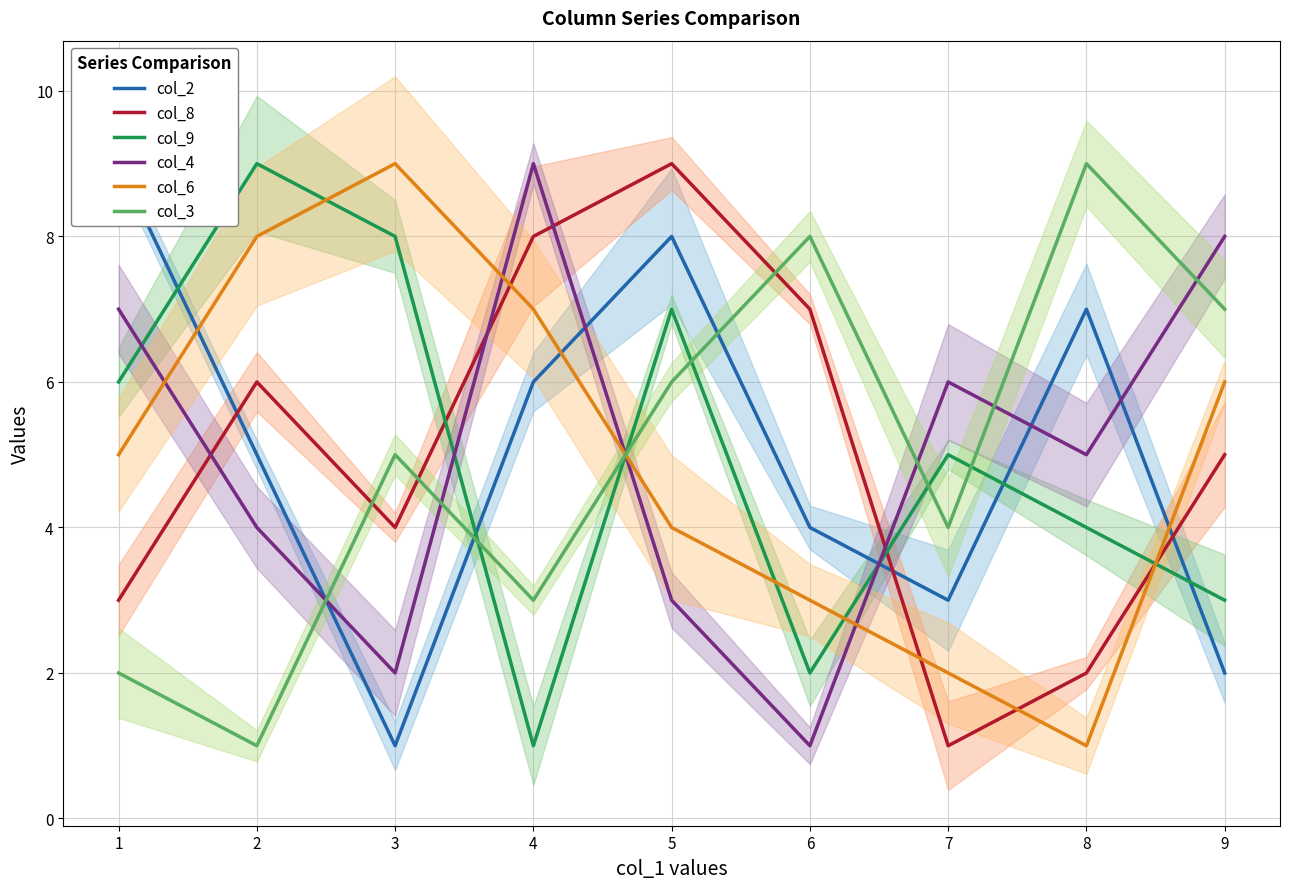

The col_8 series shows 8 at 8. True or false?

False